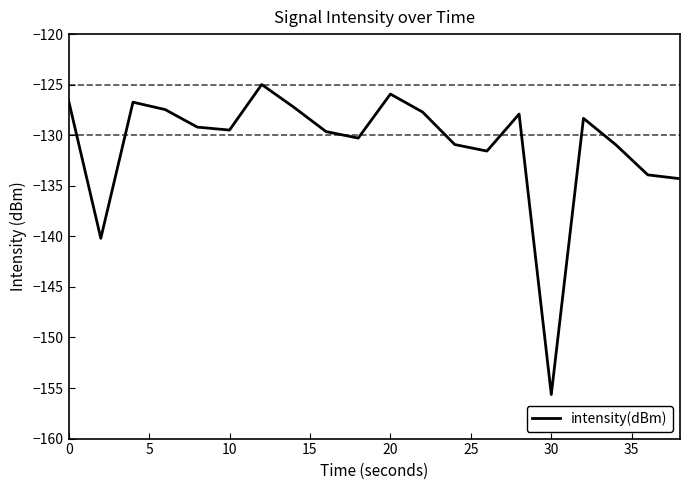

What is the minimum value shown in the chart?

-155.6